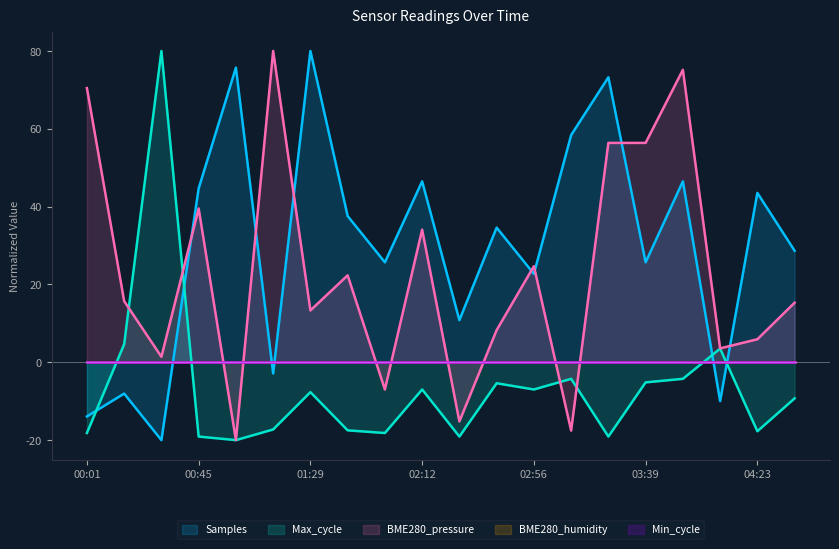

How many lines are shown in the chart?

5